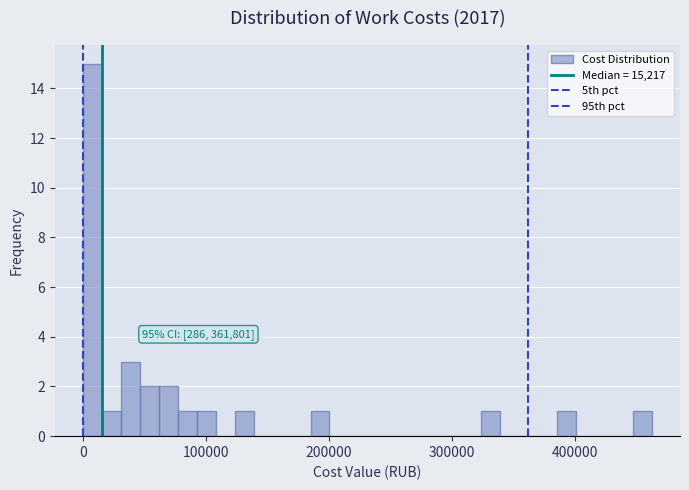

Read against the x-axis, roughly where is the centre of the tallest bar?

10000